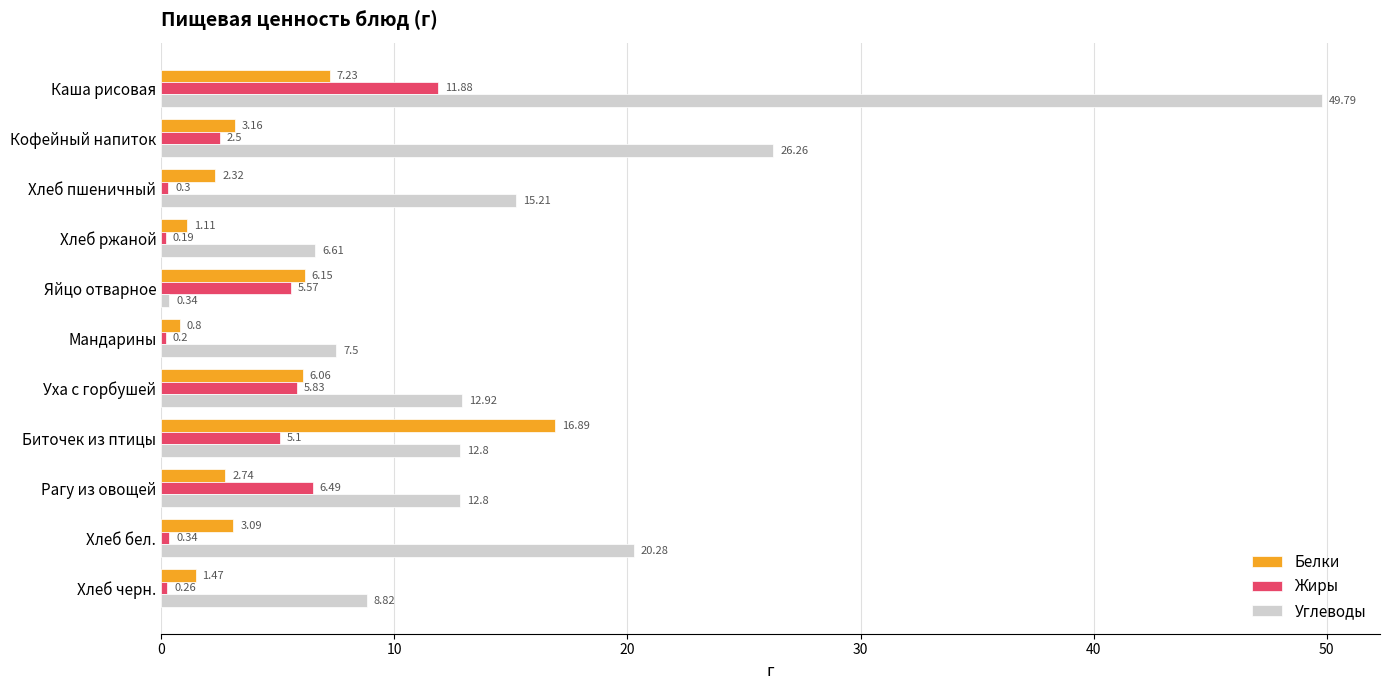

Is the value of Белки at Уха с горбушей greater than the value of Жиры at Хлеб пшеничный?

Yes